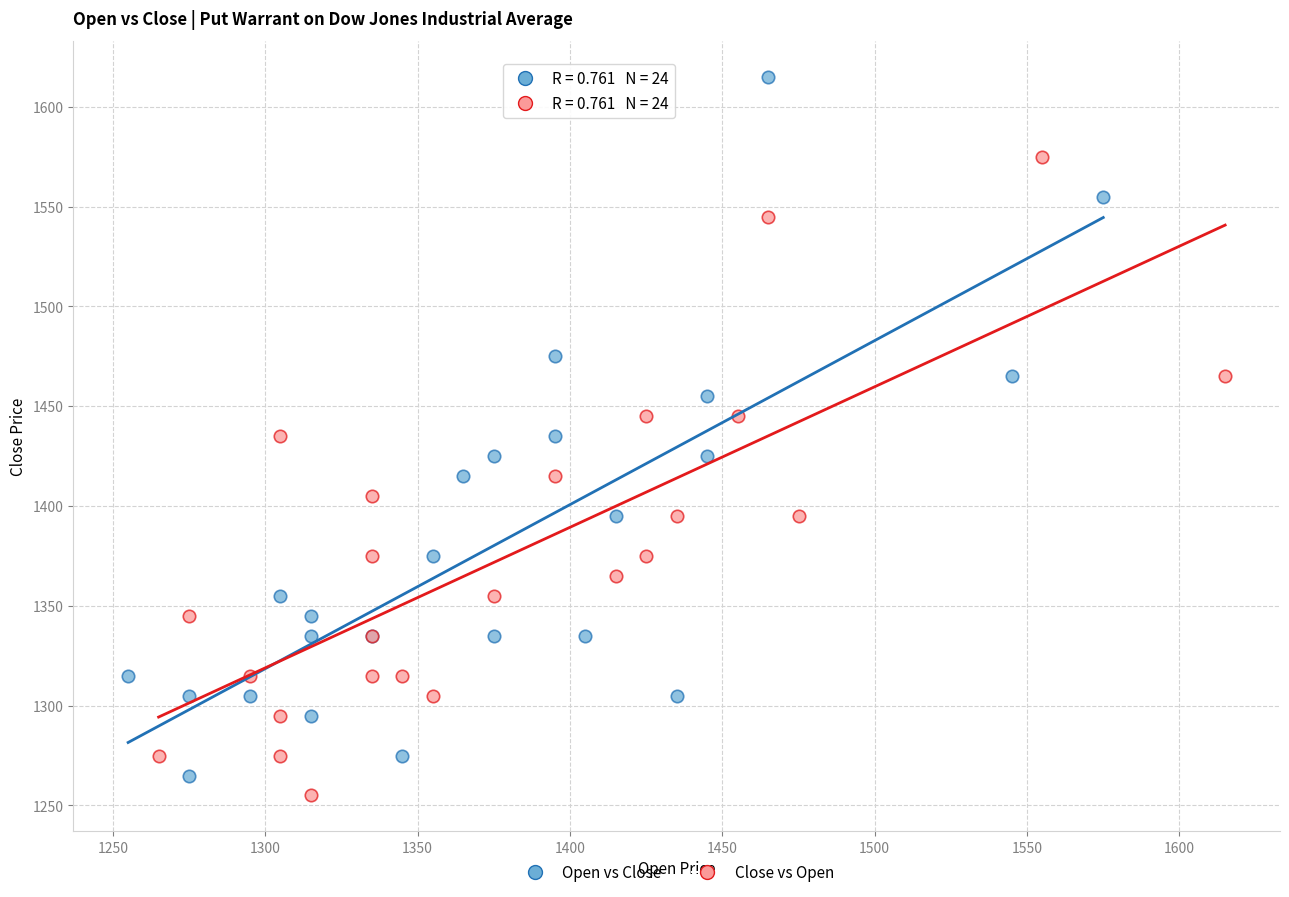

Which series has the largest Y range (max minus min)?

Open vs Close